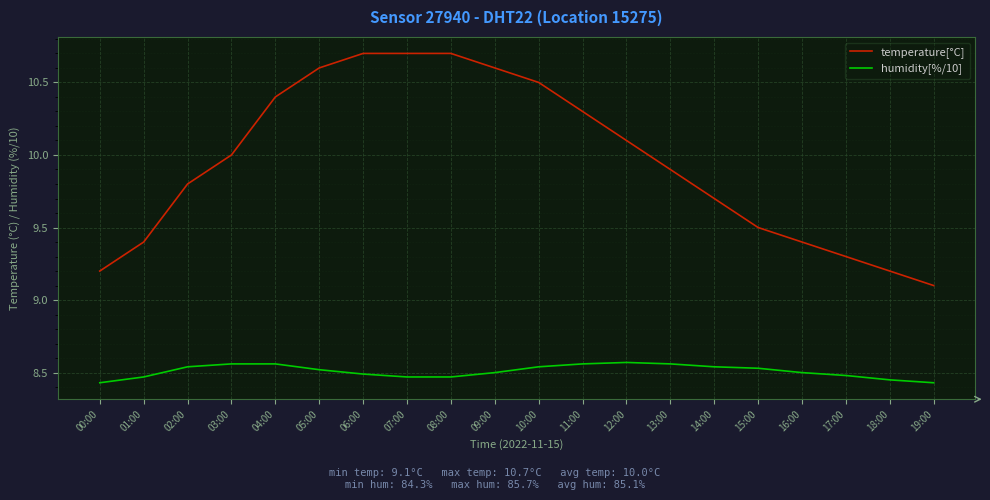

Is it true that temperature[°C] equals 18.0 at 11:00?

False